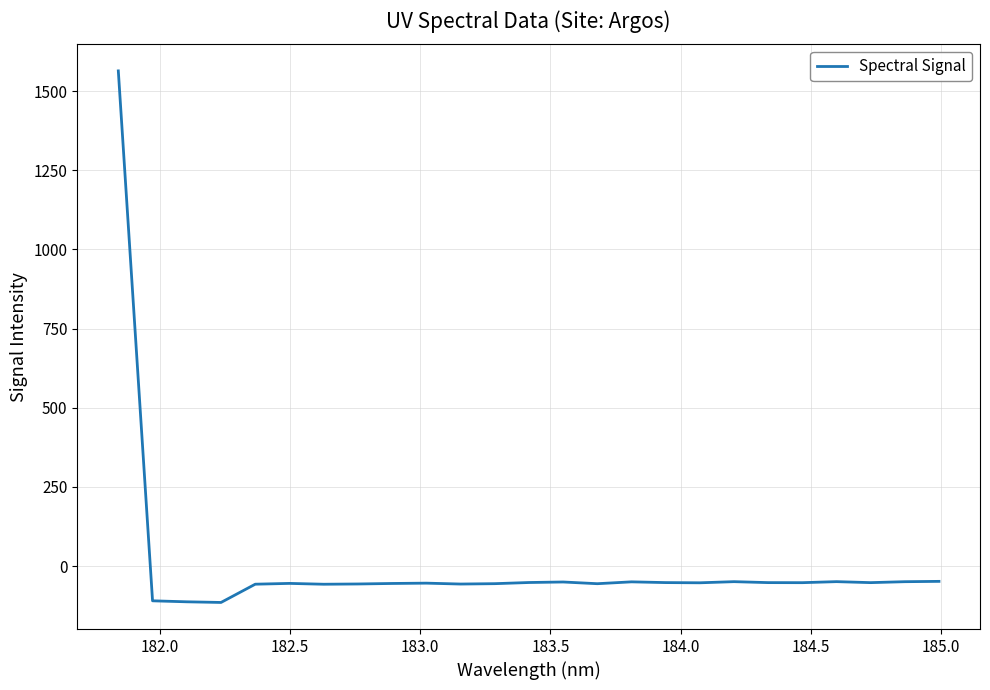

What is the maximum value shown in the chart?

1563.6